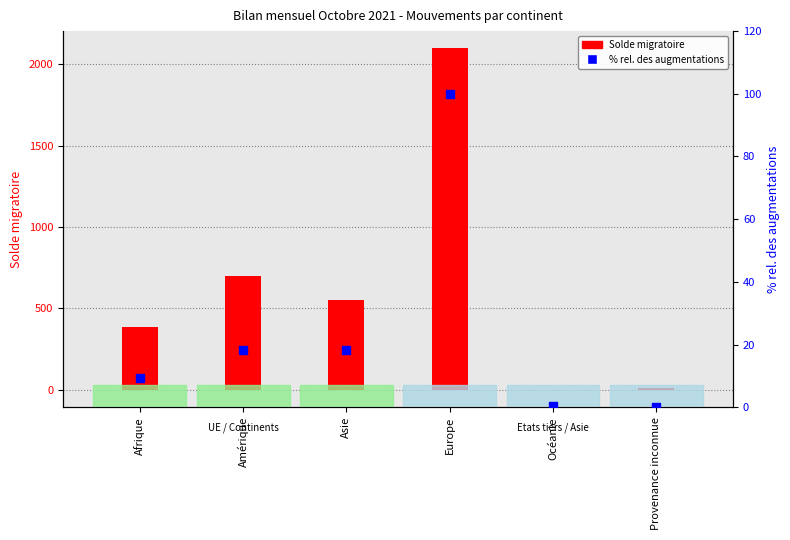

Which series has the largest Y range (max minus min)?

Solde migratoire